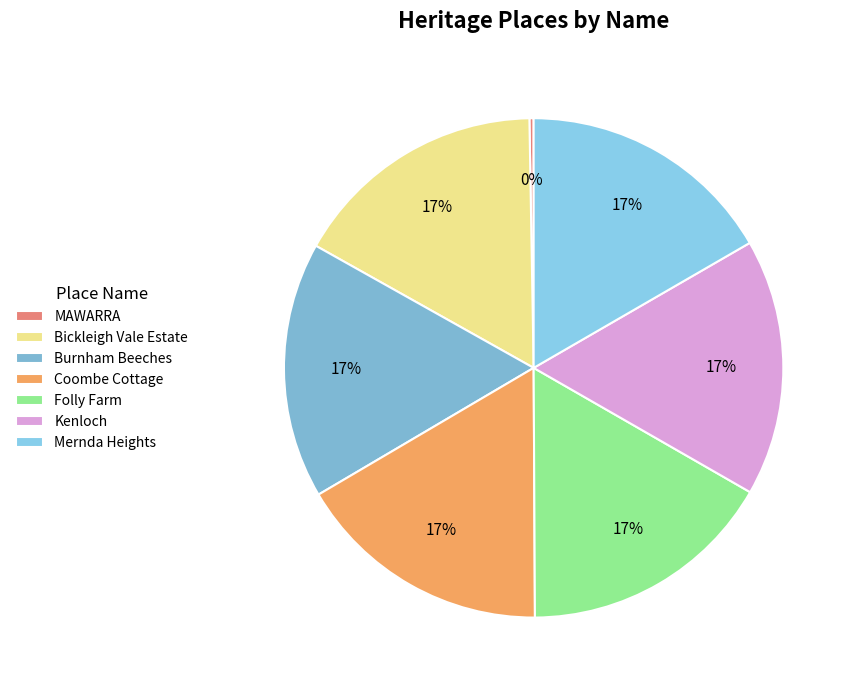

Is it true that Bickleigh Vale Estate is 17% of the pie?

True